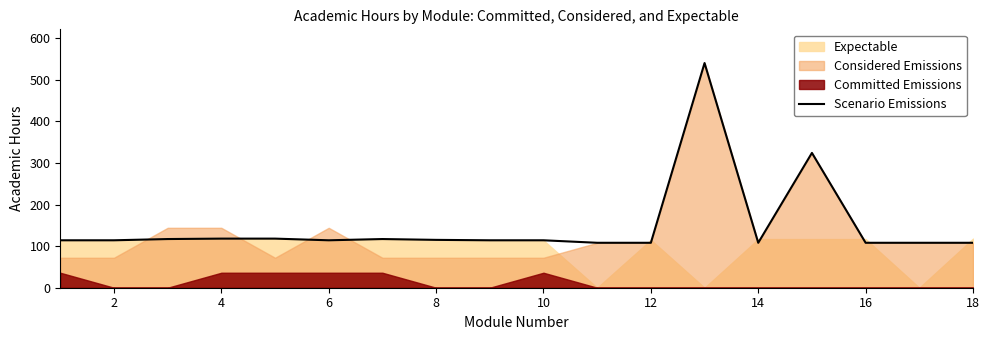

The value of Scenario Emissions at 12 is 43. True or false?

False